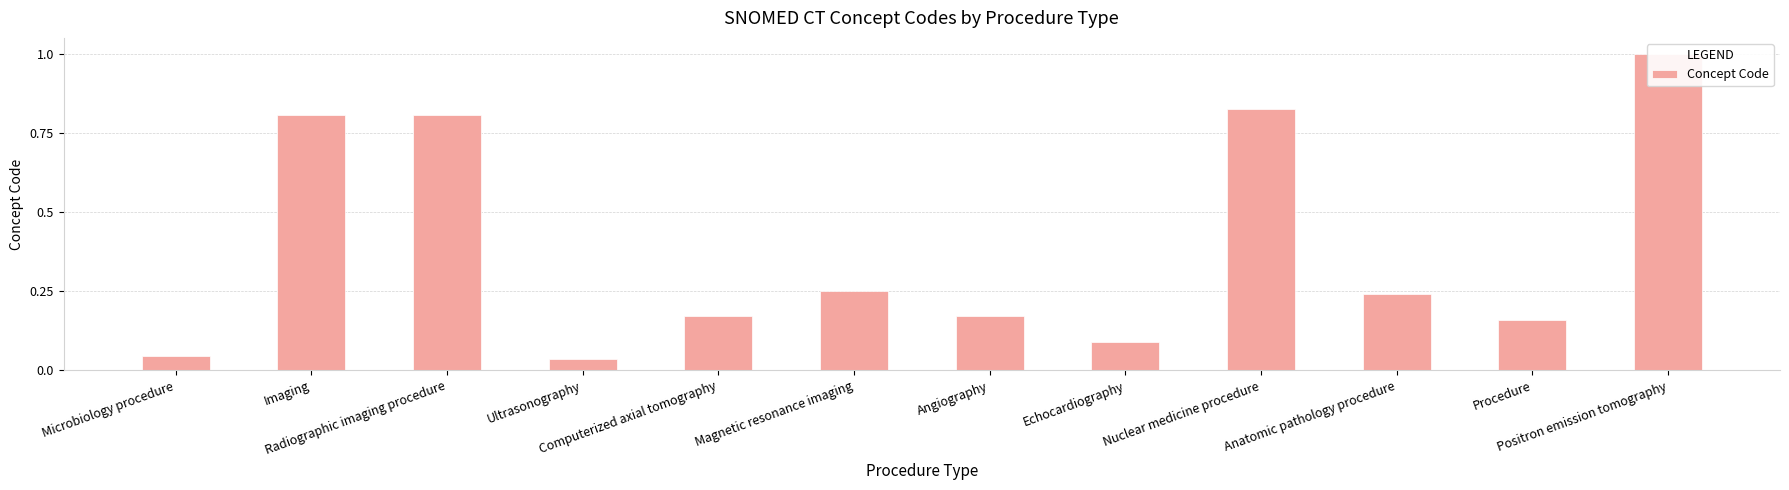

Reading right to left, extract all data points from this chart.

Positron emission tomography=1.0	Procedure=0.2	Anatomic pathology procedure=0.2	Nuclear medicine procedure=0.8	Echocardiography=0.1	Angiography=0.2	Magnetic resonance imaging=0.3	Computerized axial tomography=0.2	Ultrasonography=0.0	Radiographic imaging procedure=0.8	Imaging=0.8	Microbiology procedure=0.0